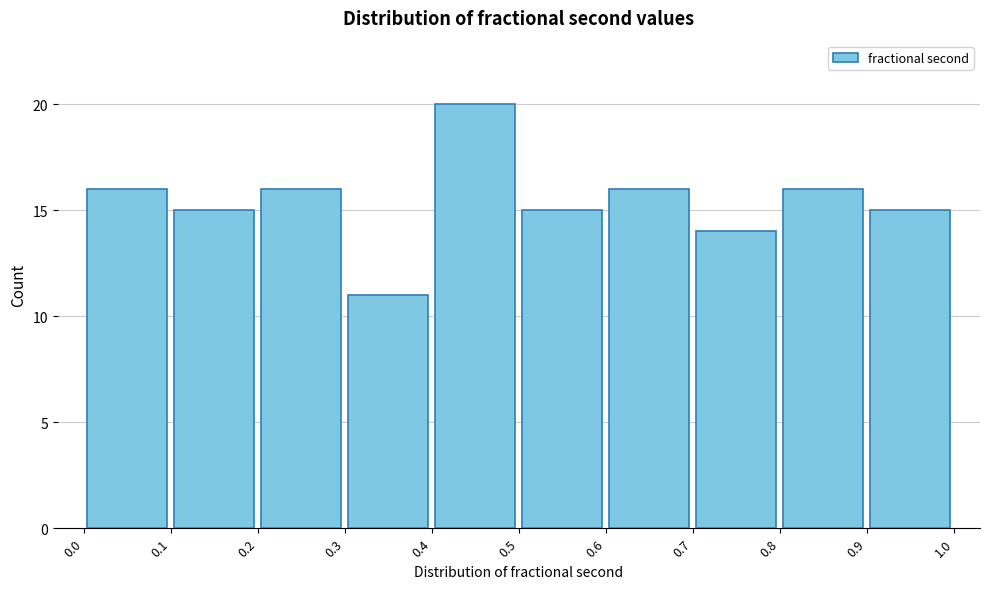

Over which range of the x-axis is the bar tallest?

0.4 to 0.5